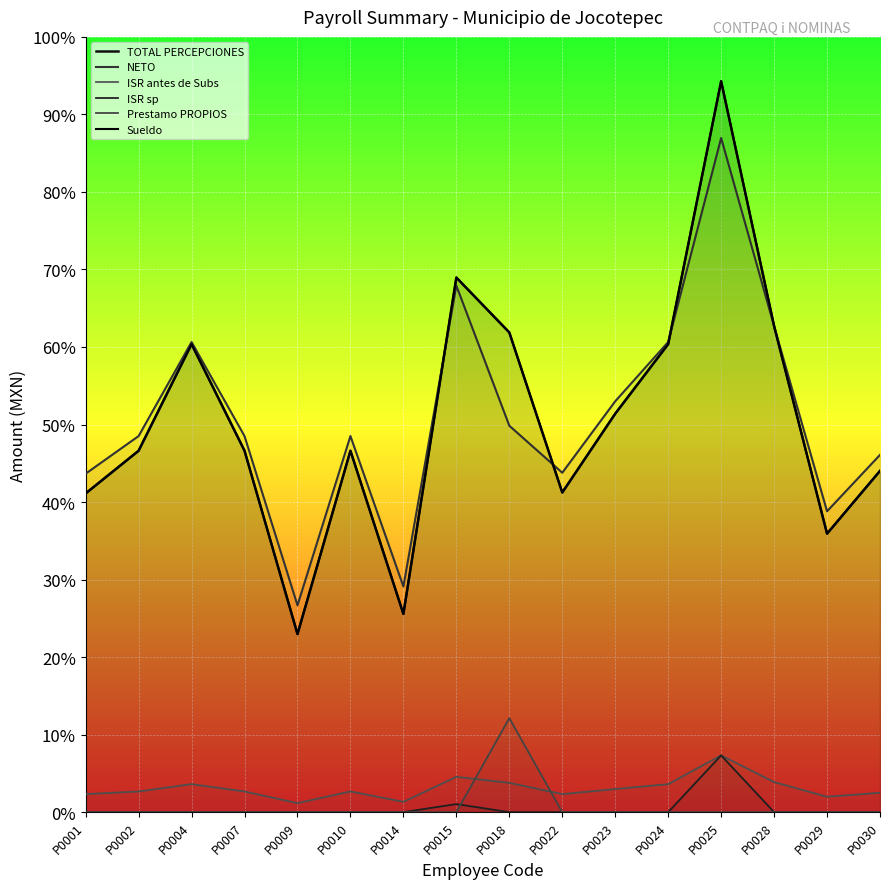

How many series are shown in this chart?

6